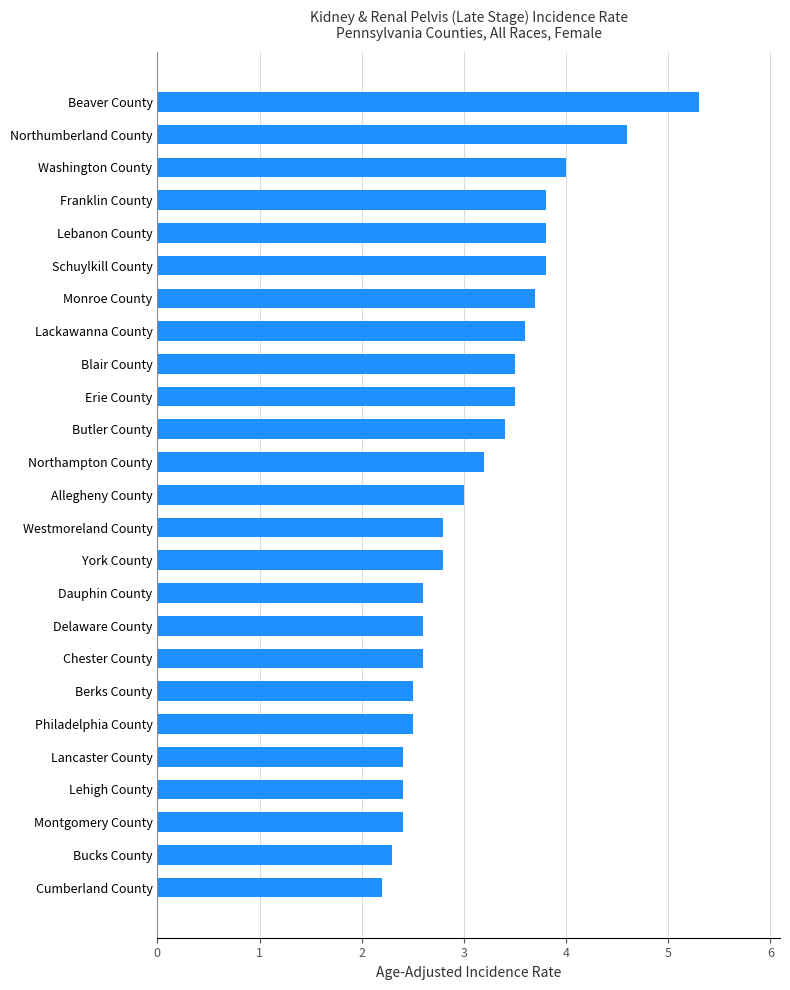

The value at Northampton County is 3.2. True or false?

True